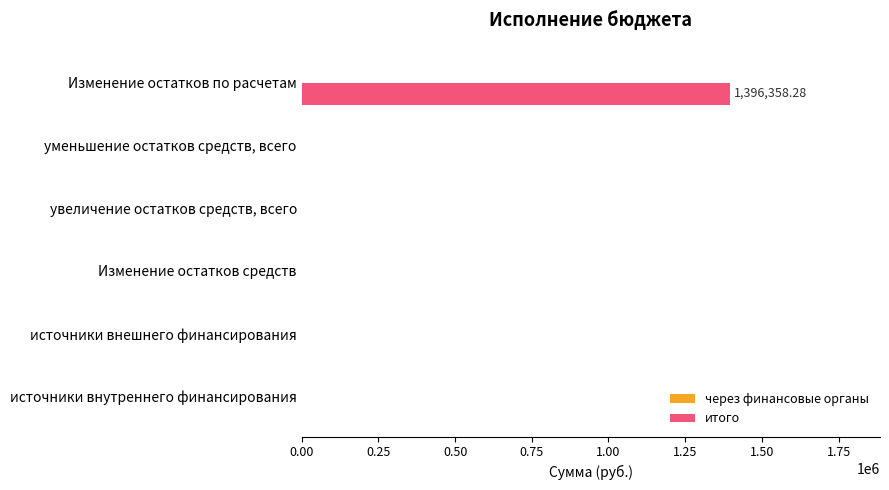

Which label corresponds to the largest value in the chart?

Изменение остатков по расчетам